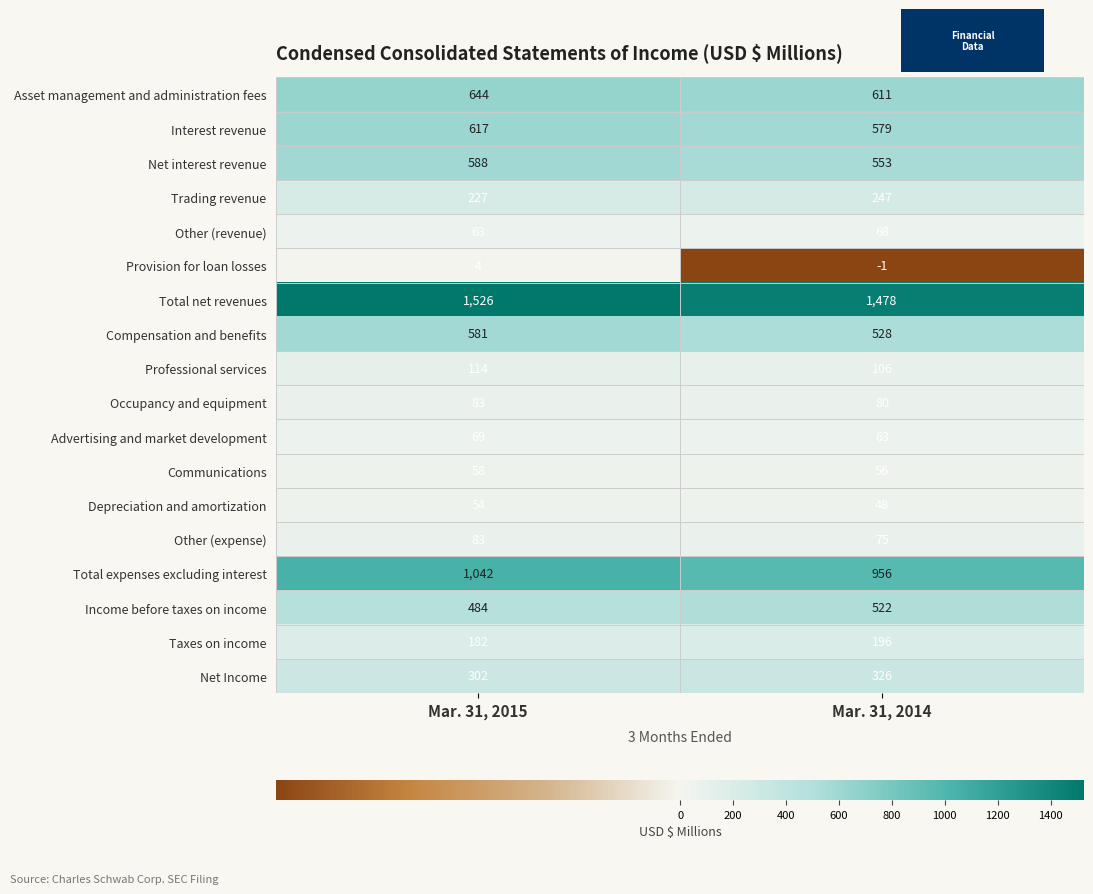

What is the total value across all series at Mar. 31, 2014?

6491